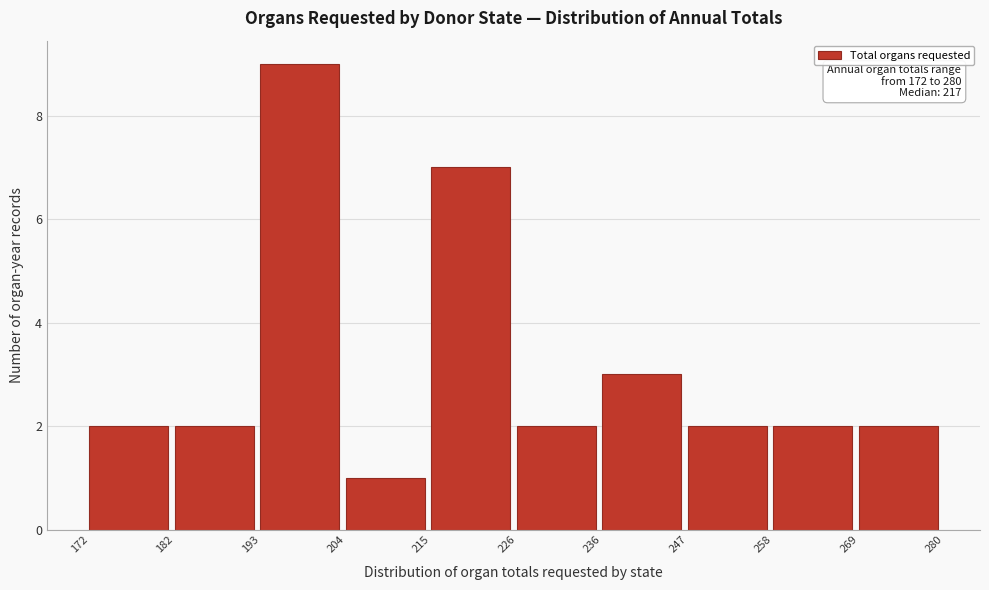

Which range on the x-axis has the tallest bar?

193 to 204